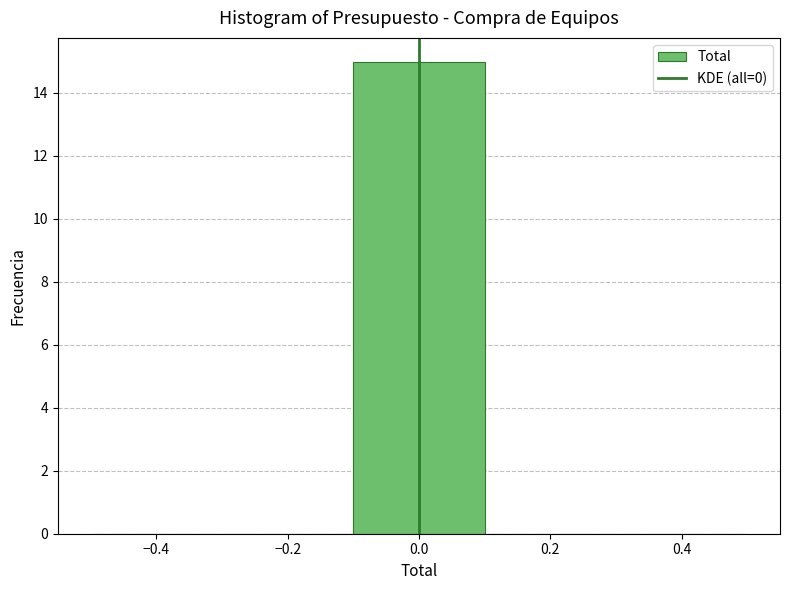

What is the height of the bar covering -0.1 to 0.1 on the x-axis? The values are not printed on the chart, so give them approximately, as read against the axis.

15